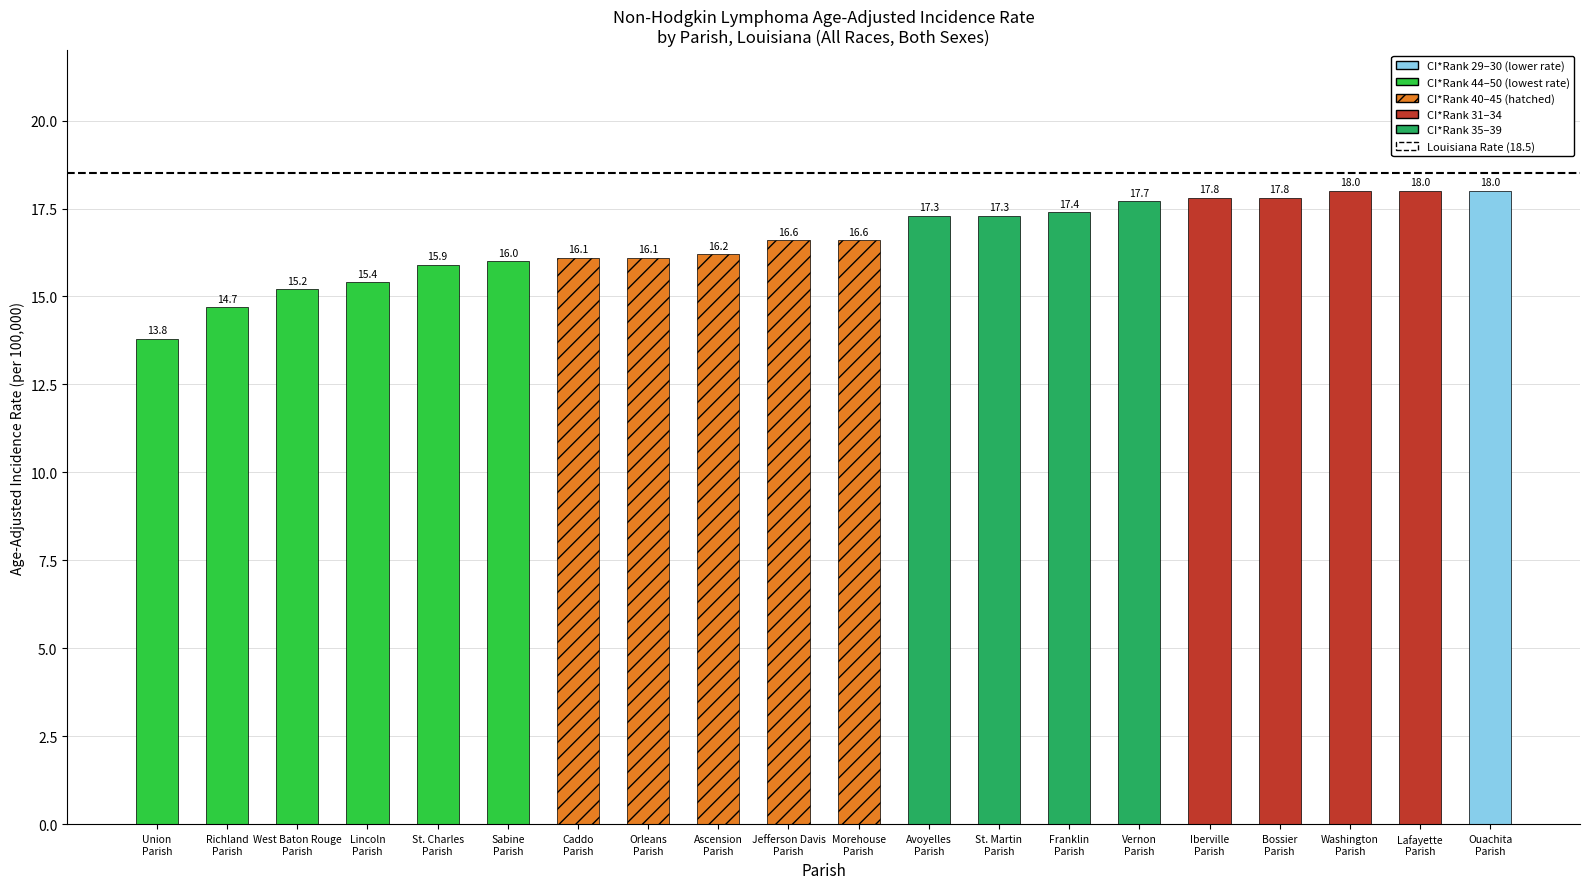

What is the difference between the second highest and minimum values?

4.2